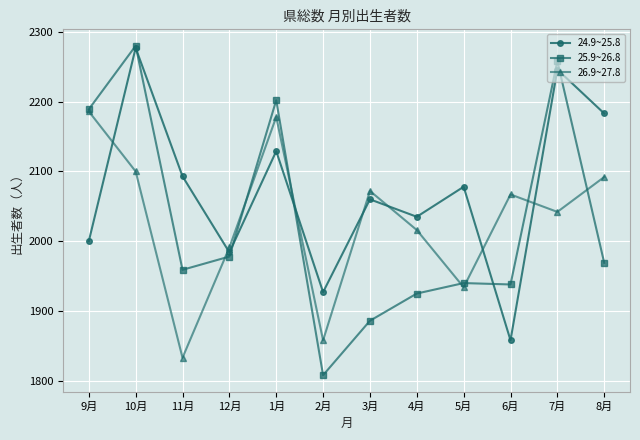

The 24.9~25.8 series shows 1984 at 12月. True or false?

True